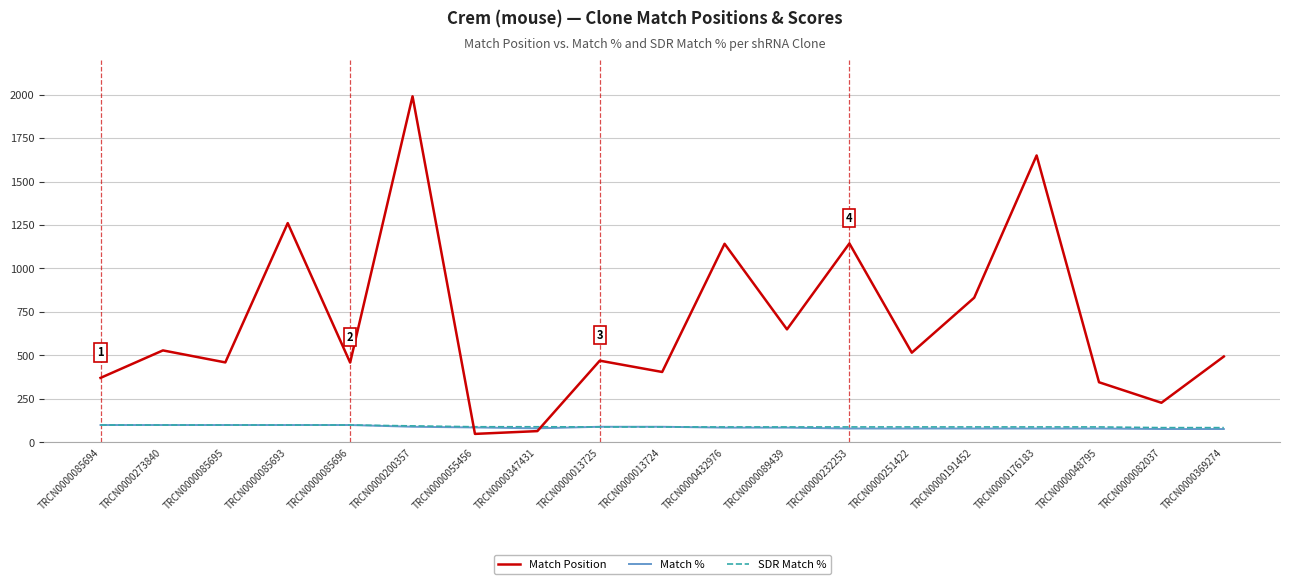

What is the difference between the maximum and minimum values in the SDR Match % series?

15